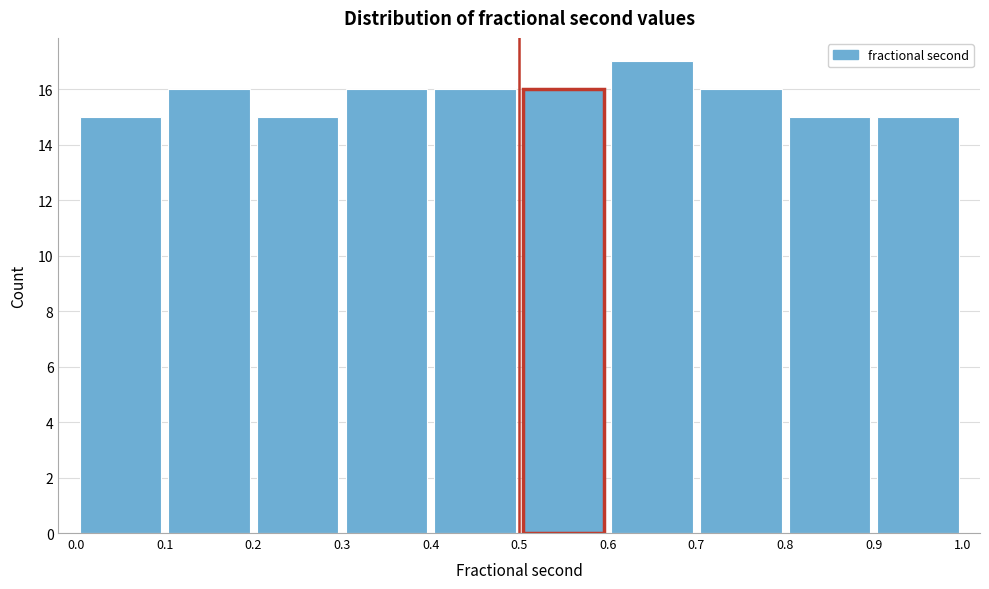

What is the height of the bar covering 0.0 to 0.1 on the x-axis? The values are not printed on the chart, so give them approximately, as read against the axis.

15